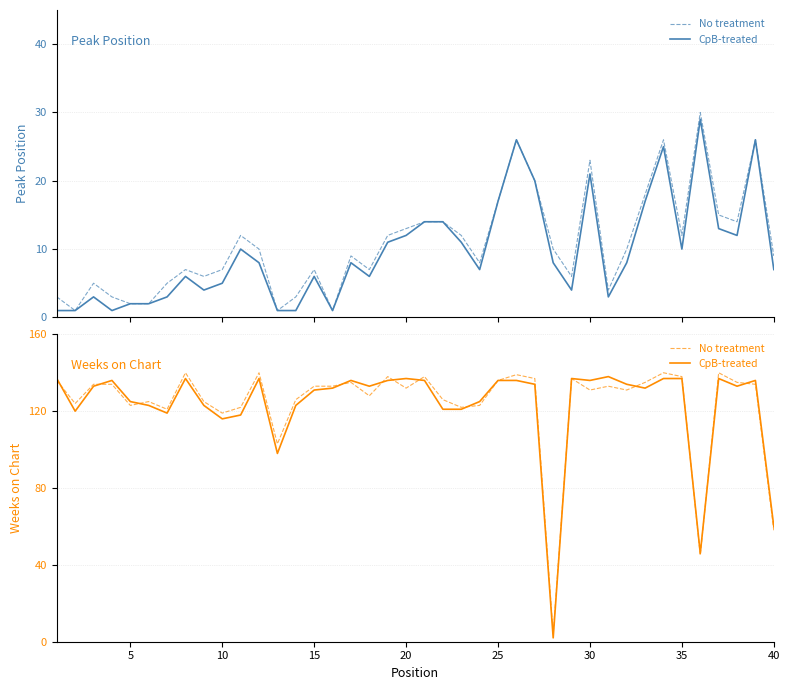

What are all the series names shown in the legend?

No treatment, CpB-treated